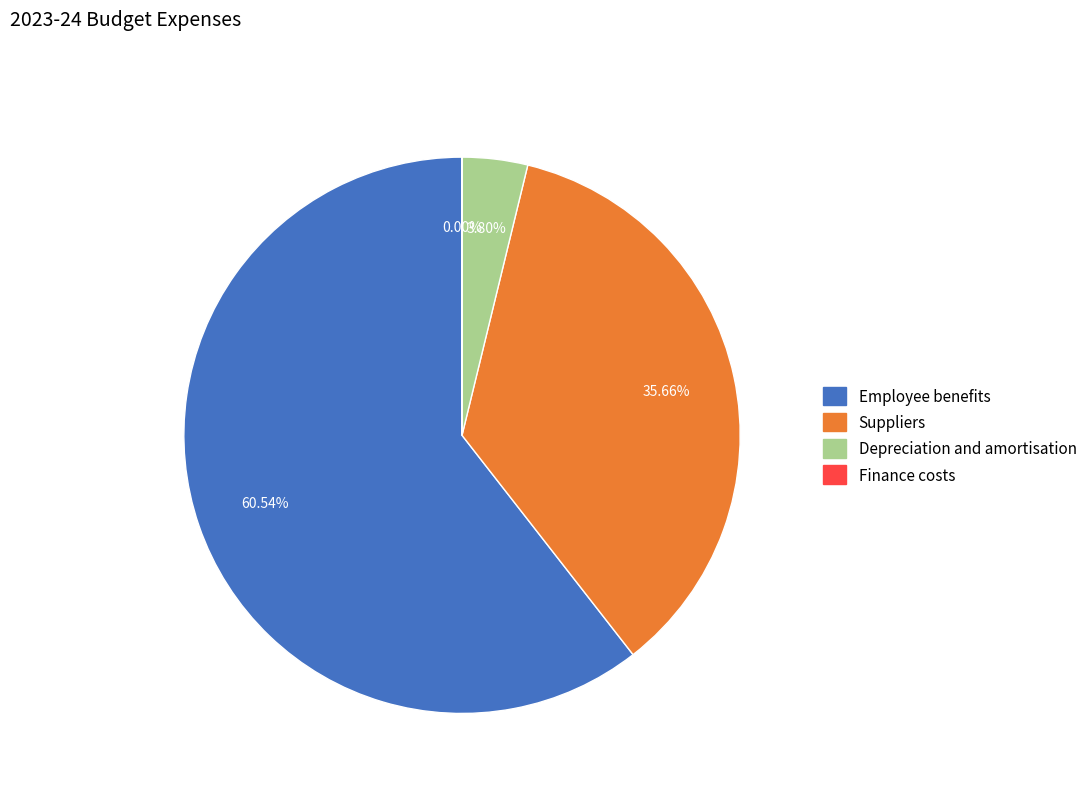

Which slice is the largest?

Employee benefits